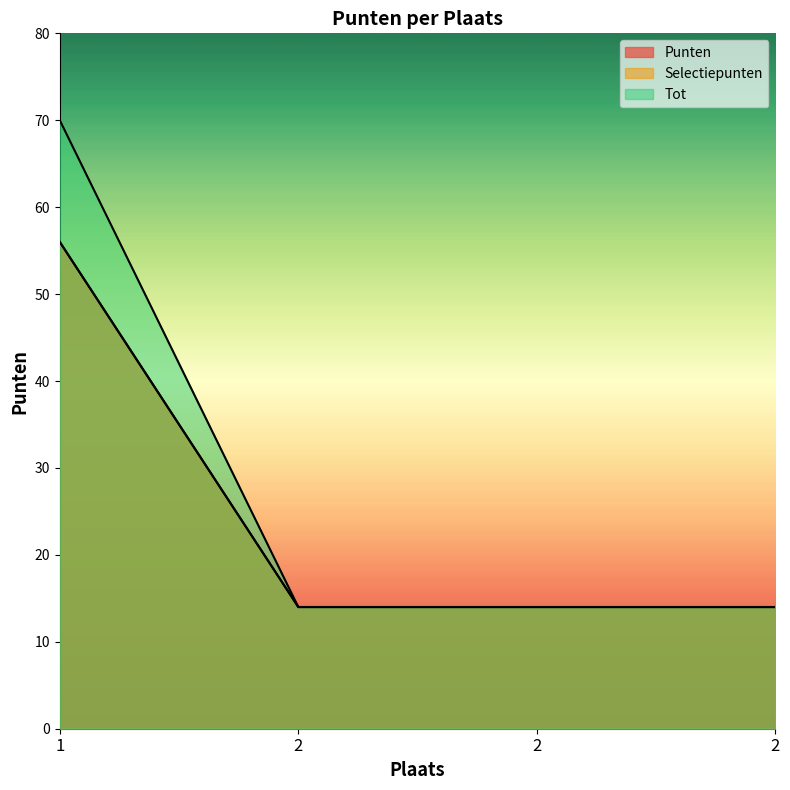

At 2, list the series in order from smallest to largest.

Punten, Selectiepunten, Tot